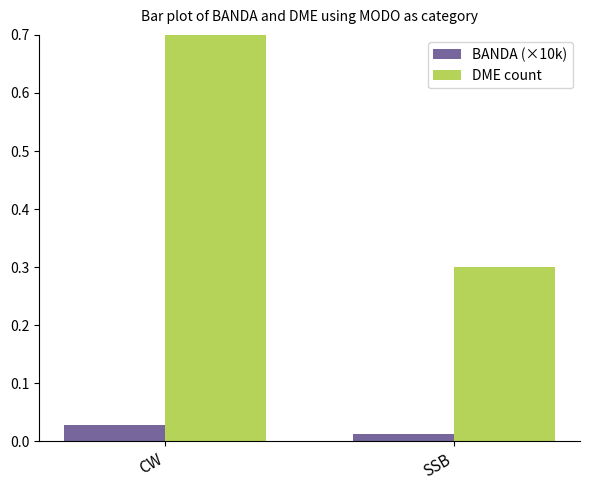

Between CW and SSB, which series saw the biggest shift?

DME count